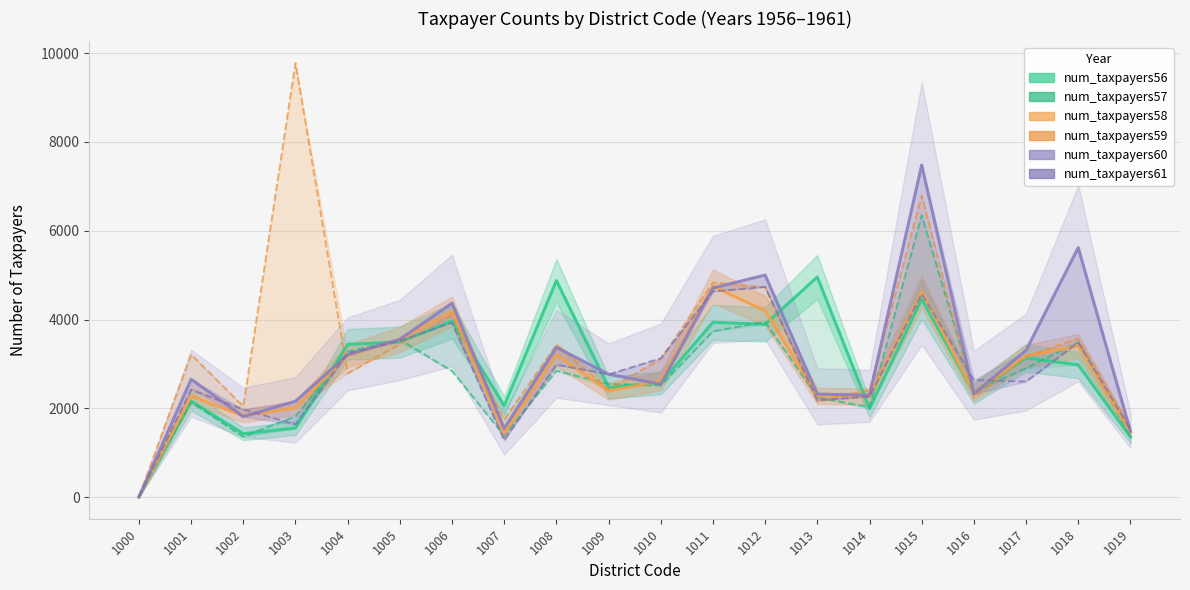

Which series has the largest total across all categories?

num_taxpayers59